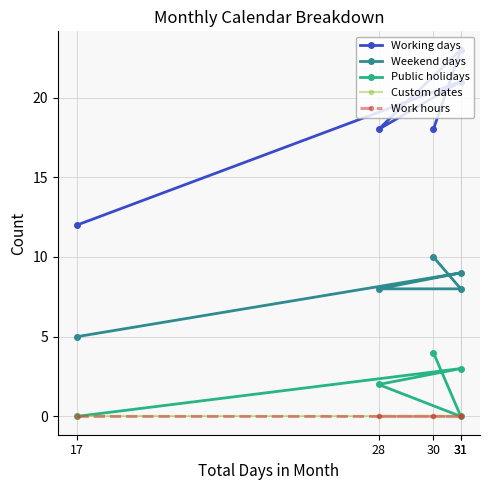

True or false: Working days and Public holidays intersect in this chart.

False